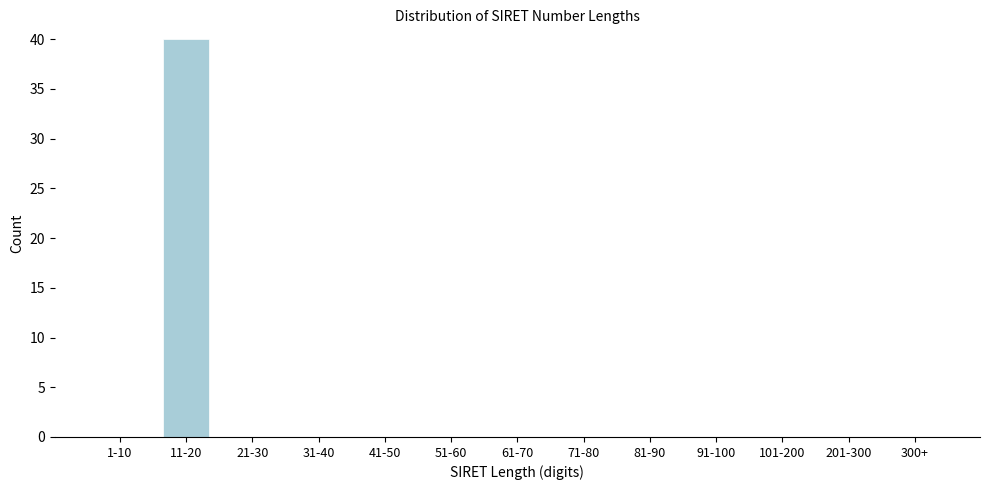

Reading left to right, list all the values displayed in this chart.

1-10=0	11-20=40	21-30=0	31-40=0	41-50=0	51-60=0	61-70=0	71-80=0	81-90=0	91-100=0	101-200=0	201-300=0	300+=0